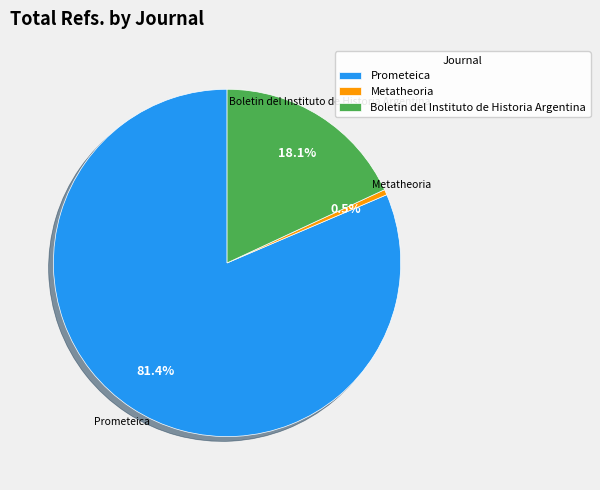

Rank the categories by value from highest to lowest.

Prometeica, Boletin del Instituto de Historia Argentina, Metatheoria